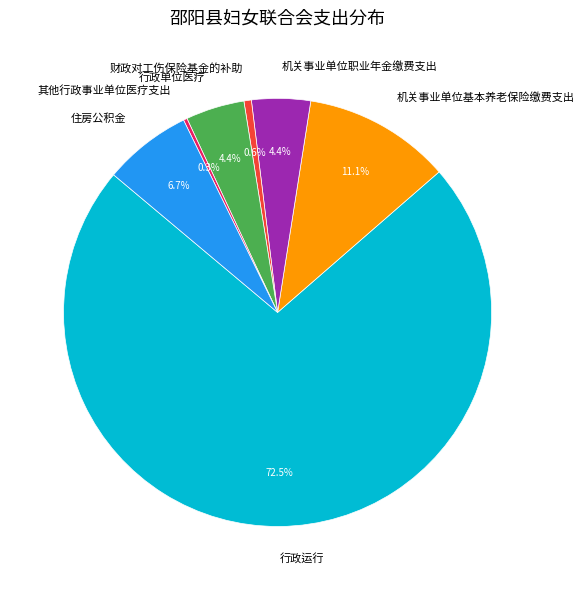

Between 行政运行 and 行政单位医疗, which is larger?

行政运行